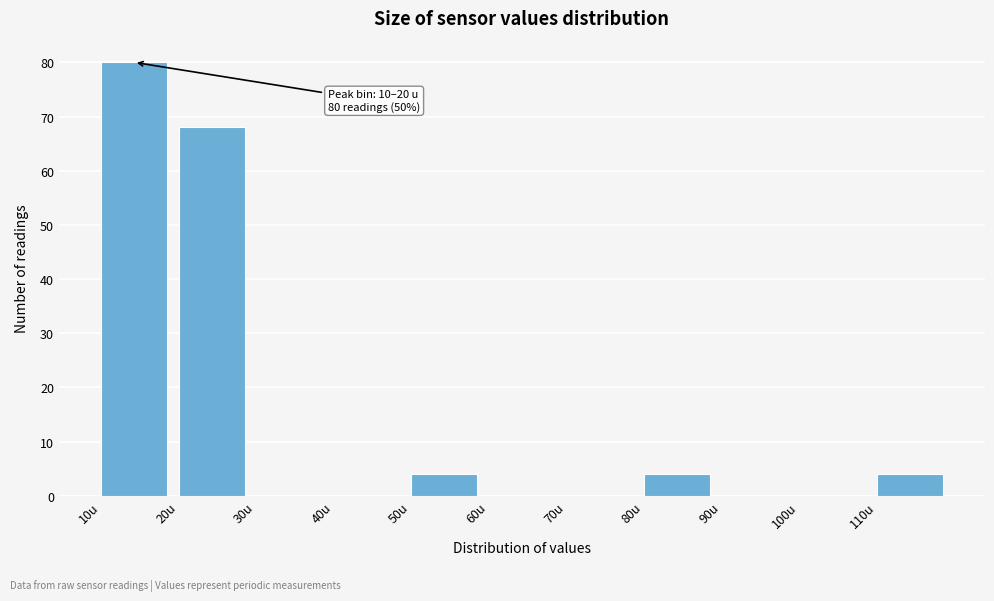

Which range on the x-axis has the tallest bar?

10 to 20